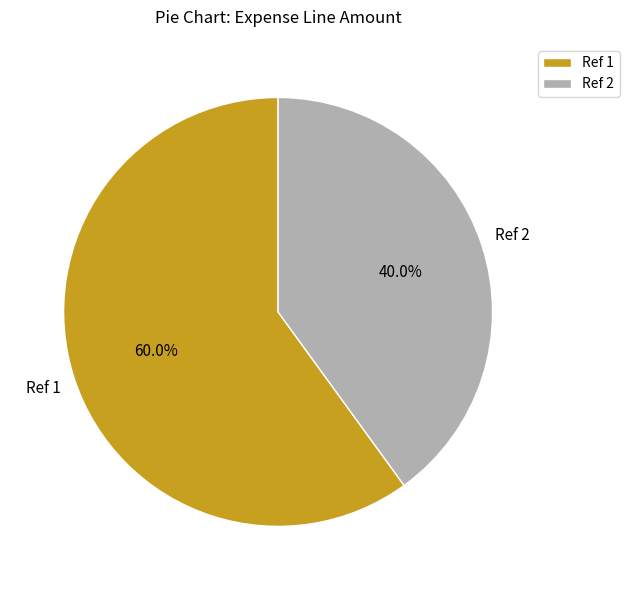

What is the largest slice in the pie chart?

Ref 1